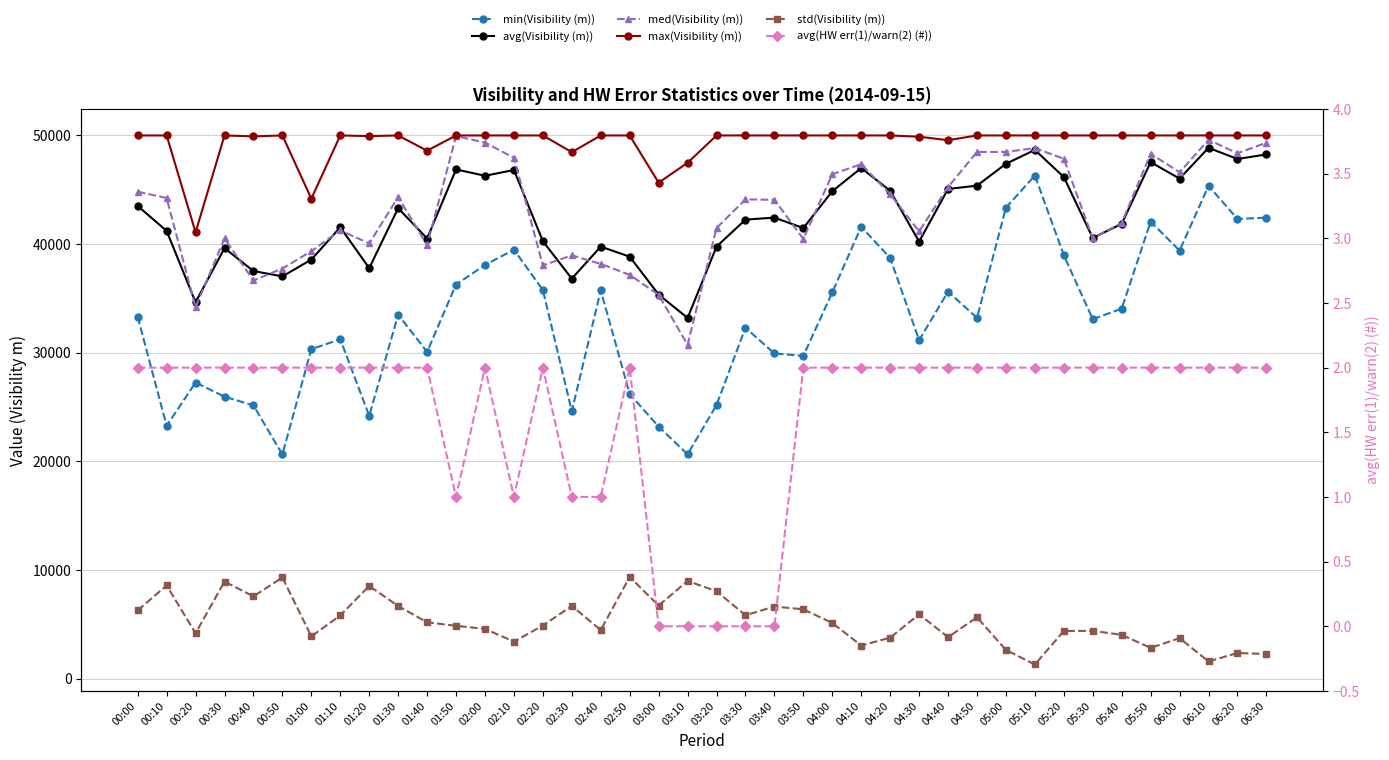

What is the sum of all med(Visibility (m)) values?

1722074